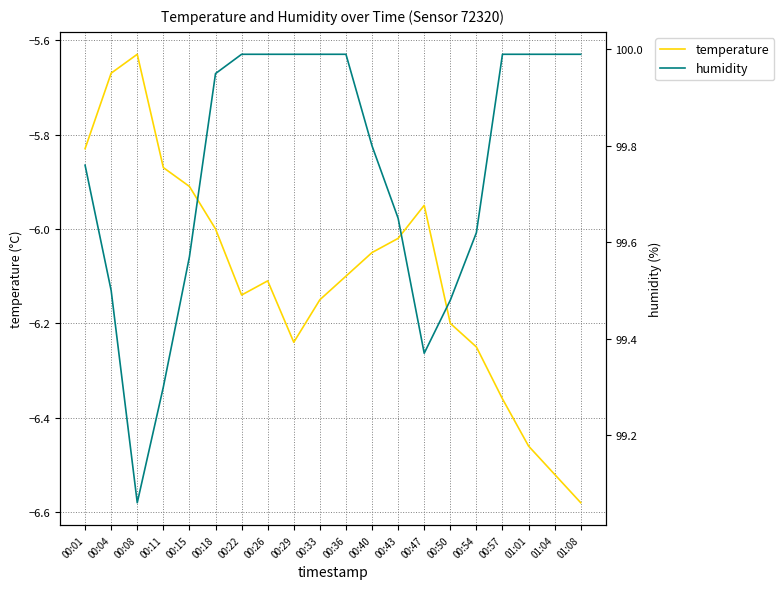

Which has a higher value, 00:04 or 00:40?

00:04